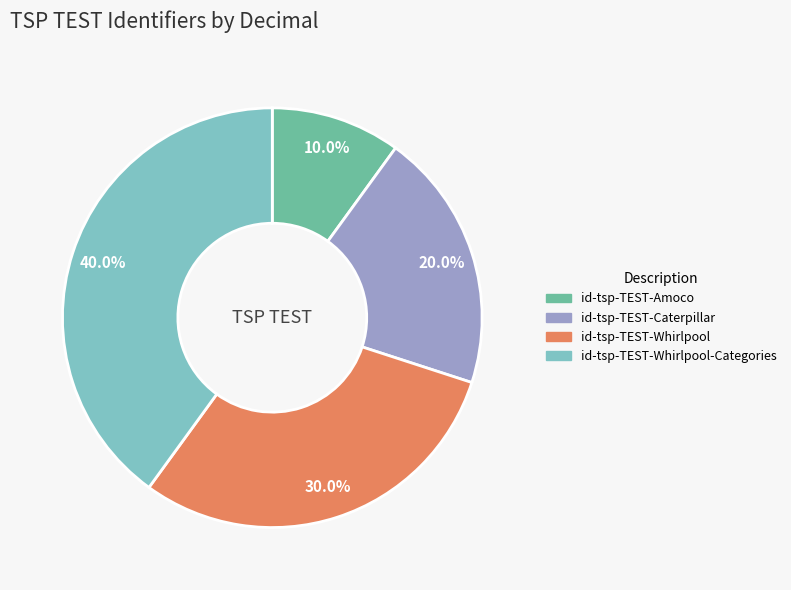

Does any single category account for the majority?

No